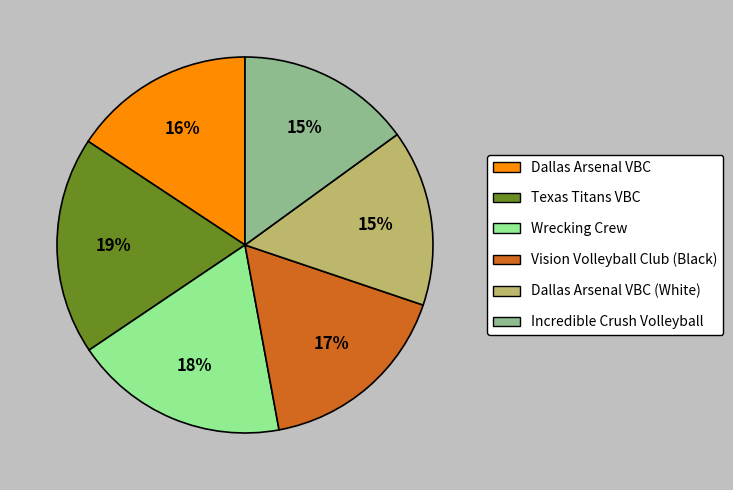

To the nearest percent, what portion does Vision Volleyball Club (Black) represent?

17%